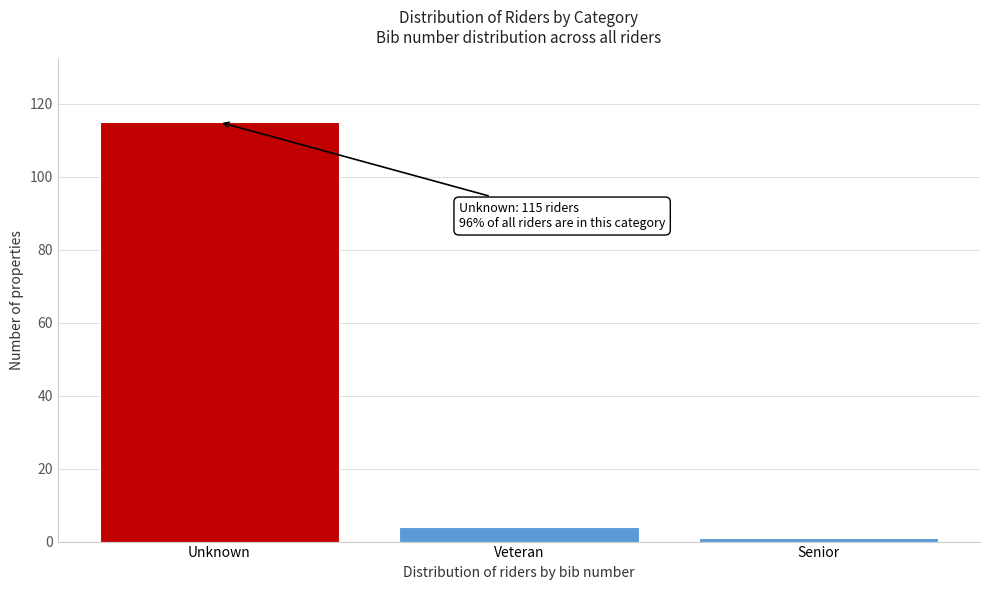

Reading left to right, transcribe all the data shown in this chart.

Unknown=115	Veteran=4	Senior=1